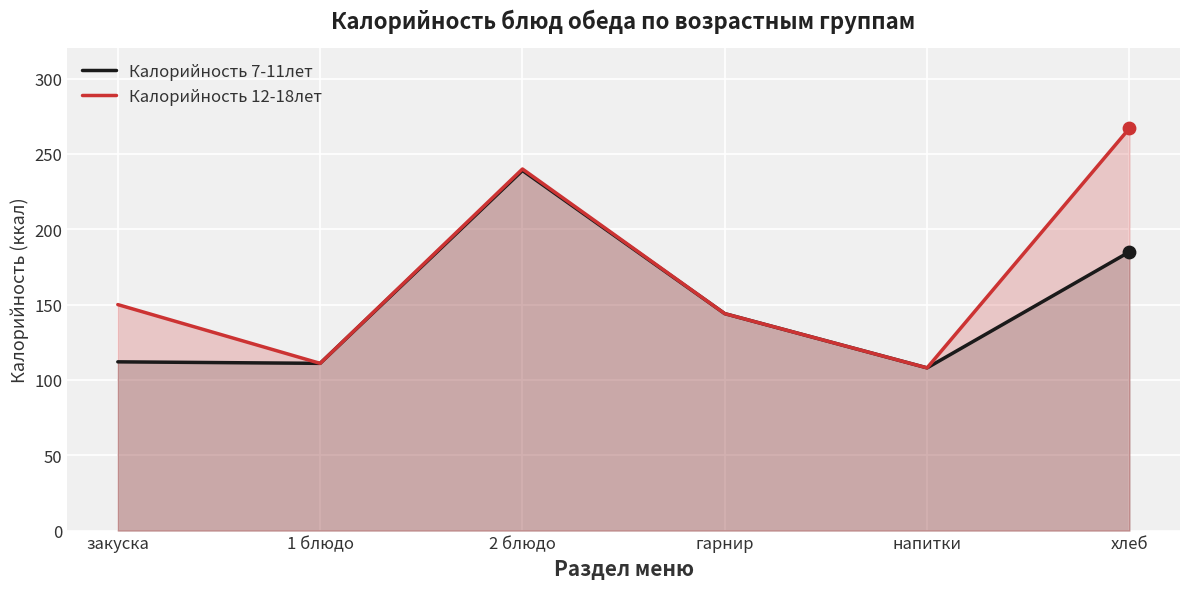

Which series reaches the minimum Y coordinate?

Калорийность 7-11лет